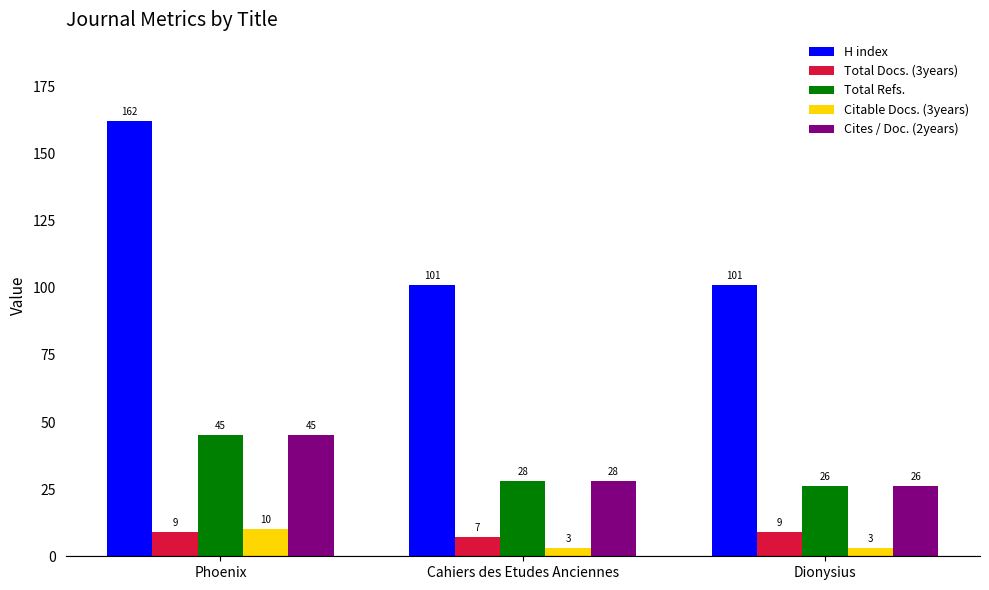

Count the Citable Docs. (3years) values in the range 3 to 10.

3